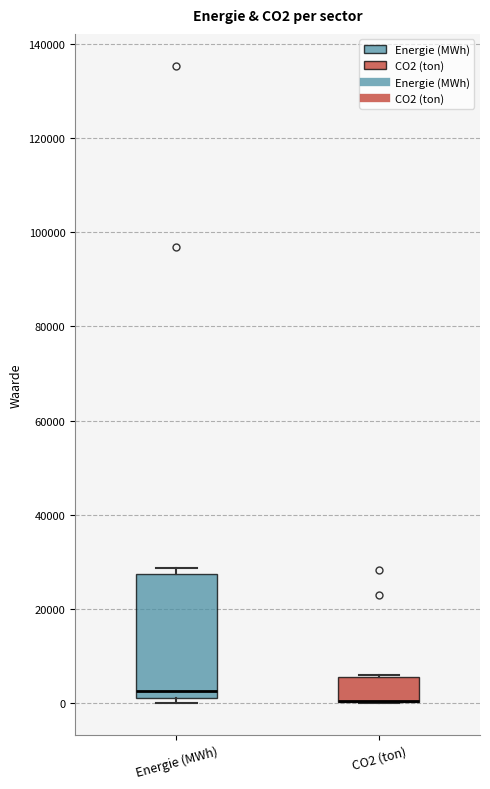

Where is the lower edge of the box for Energie (MWh) on the y-axis? The values are not printed on the chart, so give them approximately, as read against the axis.

0